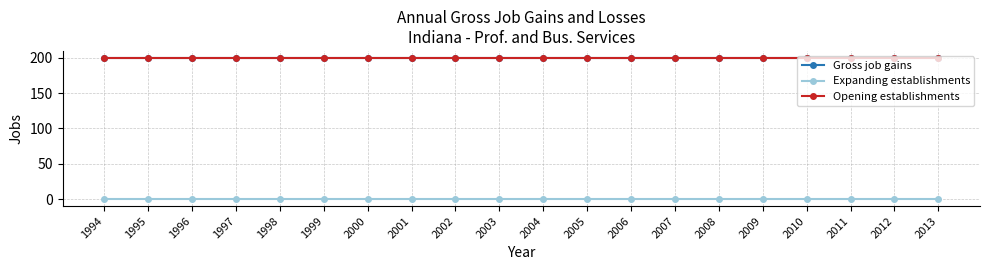

Reading left to right, transcribe all the data shown in this chart.

Gross job gains: 1994=200	1995=200	1996=200	1997=200	1998=200	1999=200	2000=200	2001=200	2002=200	2003=200	2004=200	2005=200	2006=200	2007=200	2008=200	2009=200	2010=200	2011=200	2012=200	2013=200
Expanding establishments: 1994=0	1995=0	1996=0	1997=0	1998=0	1999=0	2000=0	2001=0	2002=0	2003=0	2004=0	2005=0	2006=0	2007=0	2008=0	2009=0	2010=0	2011=0	2012=0	2013=0
Opening establishments: 1994=200	1995=200	1996=200	1997=200	1998=200	1999=200	2000=200	2001=200	2002=200	2003=200	2004=200	2005=200	2006=200	2007=200	2008=200	2009=200	2010=200	2011=200	2012=200	2013=200